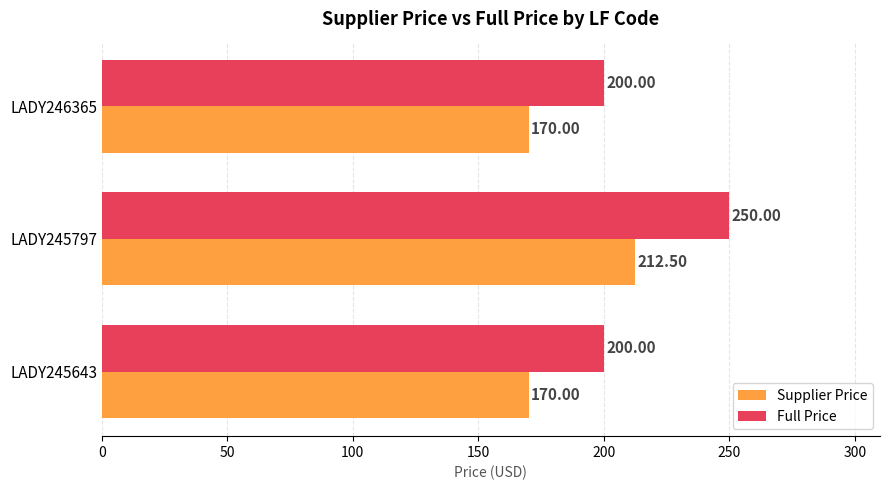

Which series changed the most between LADY245643 and LADY245797?

Full Price